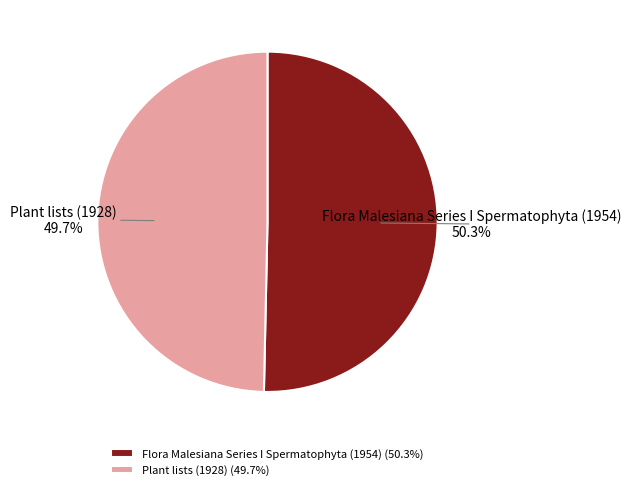

Rank the categories by value from highest to lowest.

Flora Malesiana Series I Spermatophyta (1954), Plant lists (1928)